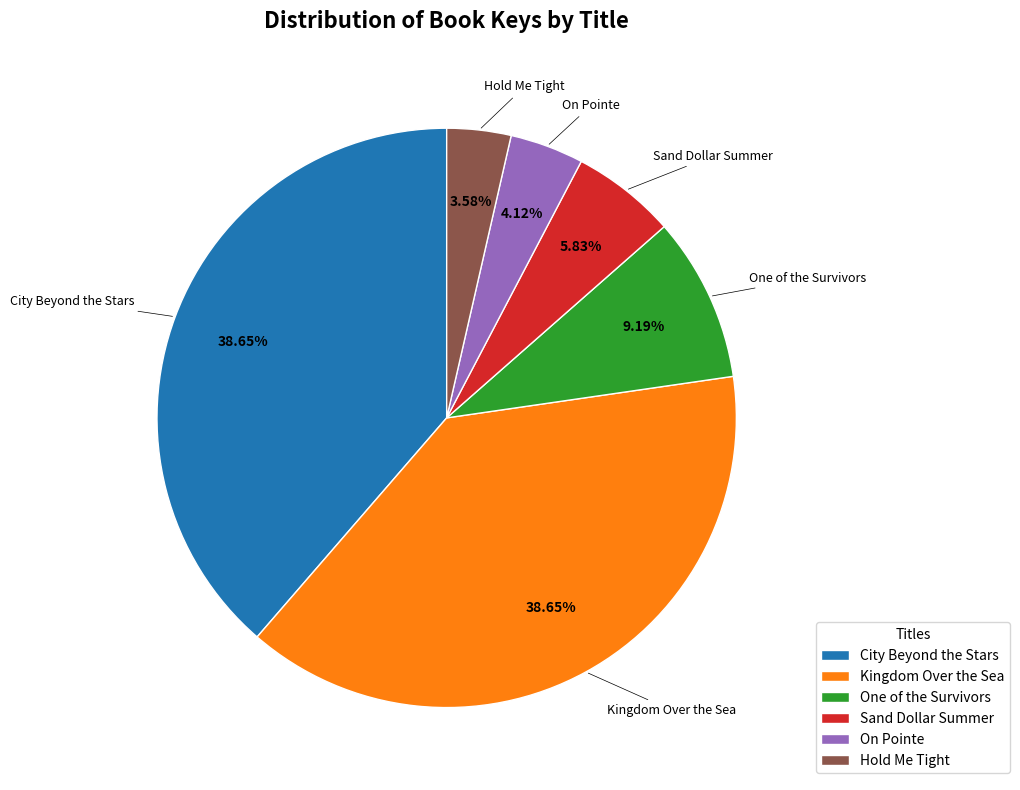

To the nearest percent, what is the average slice percentage?

17%